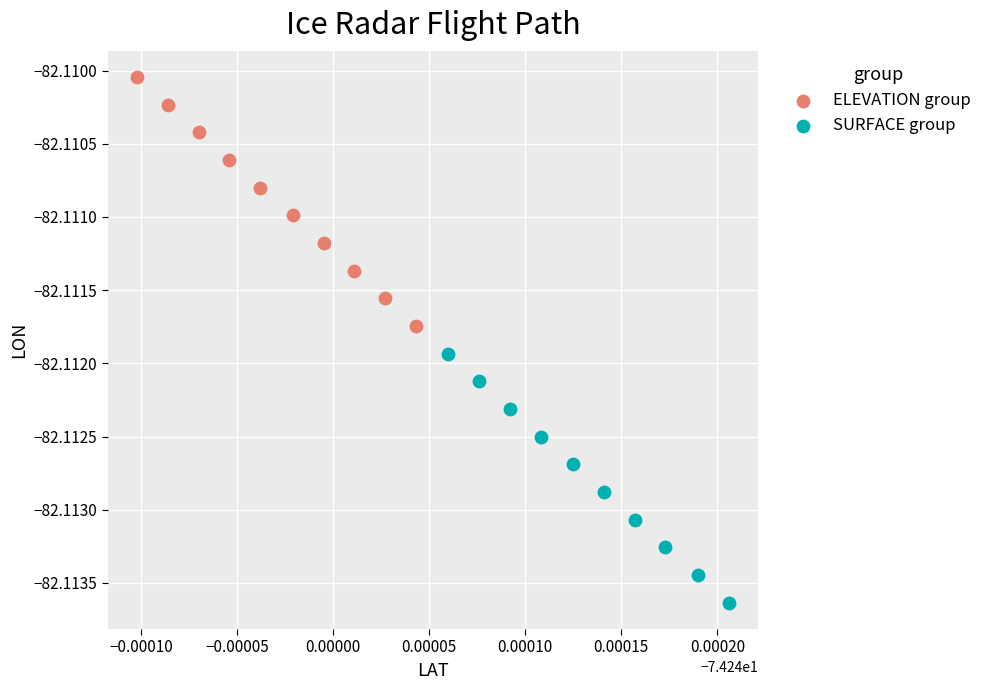

Which series contains the lowest Y value?

SURFACE group